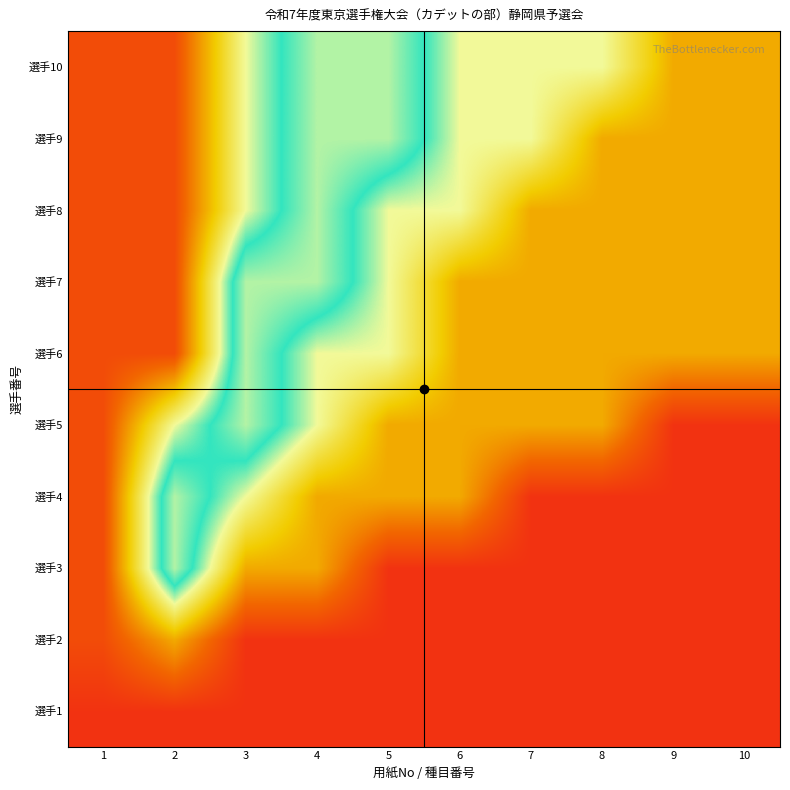

Reading right to left, transcribe all the data shown in this chart.

選手1: 10=0.1	9=0.1	8=0.1	7=0.1	6=0.1	5=0.1	4=0.1	3=0.1	2=0.1	1=0.1
選手2: 10=0.1	9=0.1	8=0.1	7=0.1	6=0.1	5=0.1	4=0.1	3=0.1	2=0.2	1=0.1
選手3: 10=0.1	9=0.1	8=0.1	7=0.1	6=0.1	5=0.1	4=0.2	3=0.2	2=0.7	1=0.1
選手4: 10=0.1	9=0.1	8=0.1	7=0.1	6=0.2	5=0.2	4=0.2	3=0.5	2=0.7	1=0.1
選手5: 10=0.1	9=0.1	8=0.2	7=0.2	6=0.2	5=0.2	4=0.5	3=0.7	2=0.5	1=0.1
選手6: 10=0.2	9=0.2	8=0.2	7=0.2	6=0.2	5=0.5	4=0.5	3=0.7	2=0.1	1=0.1
選手7: 10=0.2	9=0.2	8=0.2	7=0.2	6=0.2	5=0.5	4=0.7	3=0.7	2=0.1	1=0.1
選手8: 10=0.2	9=0.2	8=0.2	7=0.2	6=0.5	5=0.5	4=0.7	3=0.5	2=0.1	1=0.1
選手9: 10=0.2	9=0.2	8=0.2	7=0.5	6=0.5	5=0.7	4=0.7	3=0.5	2=0.1	1=0.1
選手10: 10=0.2	9=0.2	8=0.5	7=0.5	6=0.5	5=0.7	4=0.7	3=0.5	2=0.1	1=0.1